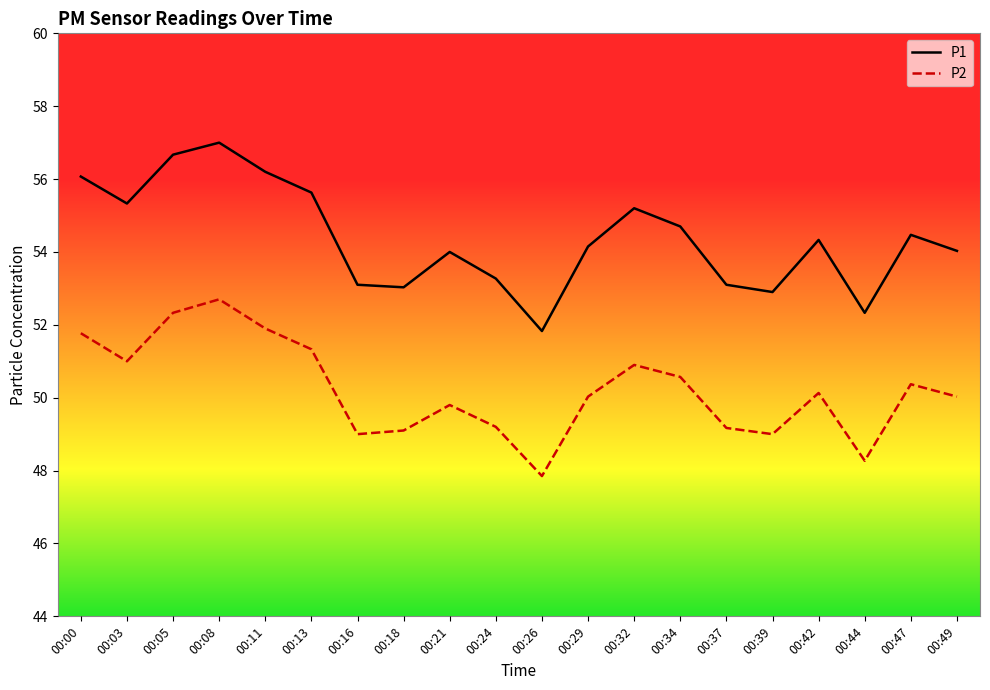

At which category is the sum across all series the highest?

00:08